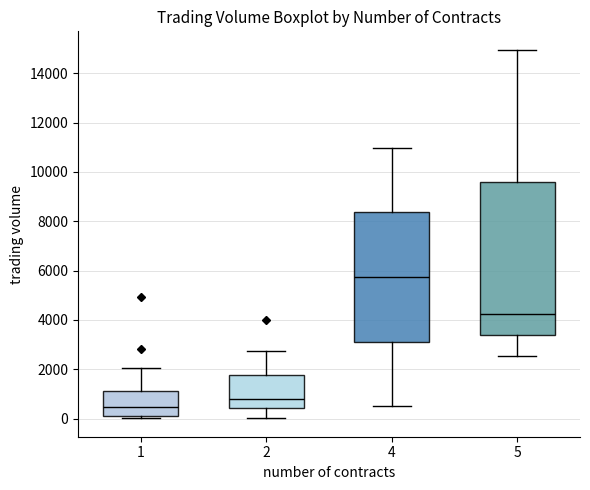

Reading left to right, transcribe this box plot: for each box, give where its median line is, the range the box spans, and where its two whiskers end, as read against the y-axis. The values are not printed on the chart, so give them approximately, as read against the axis.

1: median 400, box 200 to 1200, whiskers 0 to 2000
2: median 800, box 400 to 1800, whiskers 0 to 2800
4: median 5800, box 3200 to 8400, whiskers 400 to 11000
5: median 4200, box 3400 to 9600, whiskers 2600 to 15000